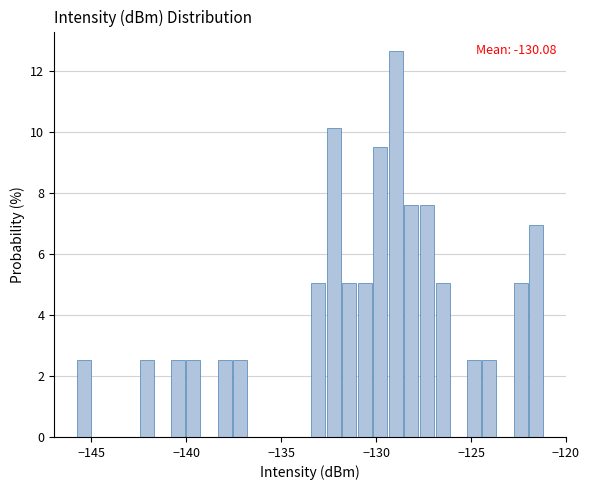

Around what value on the x-axis is the tallest bar? Give the approximate position of its centre, as read against the axis.

-129.0